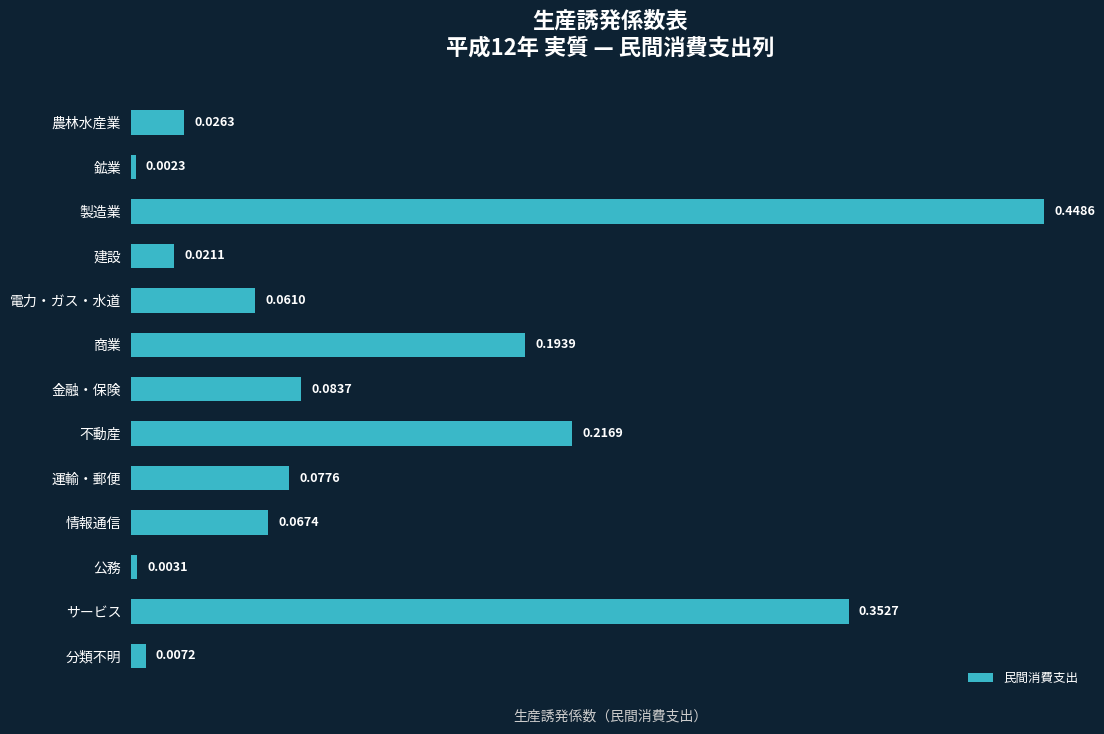

Which has a higher value, 公務 or 情報通信?

情報通信